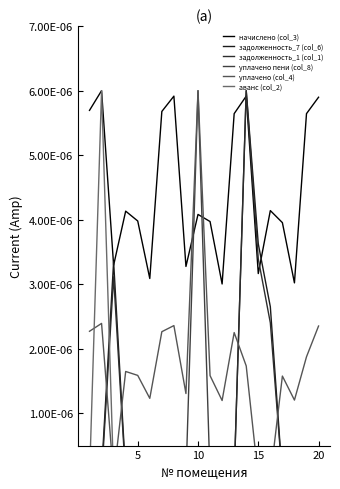

What are all the series names shown in the legend?

начислено (col_3), задолженность_7 (col_6), задолженность_1 (col_1), уплачено пени (col_8), уплачено (col_4), аванс (col_2)